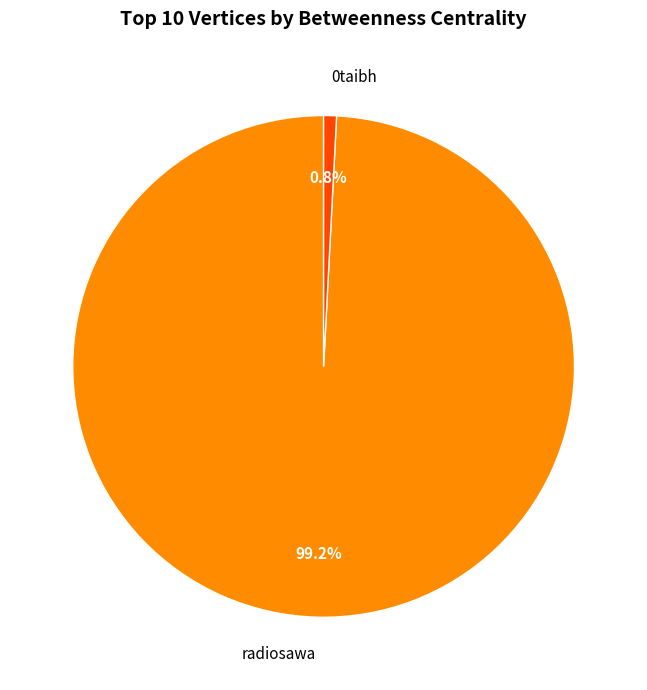

What is the smallest slice in the pie chart?

0taibh